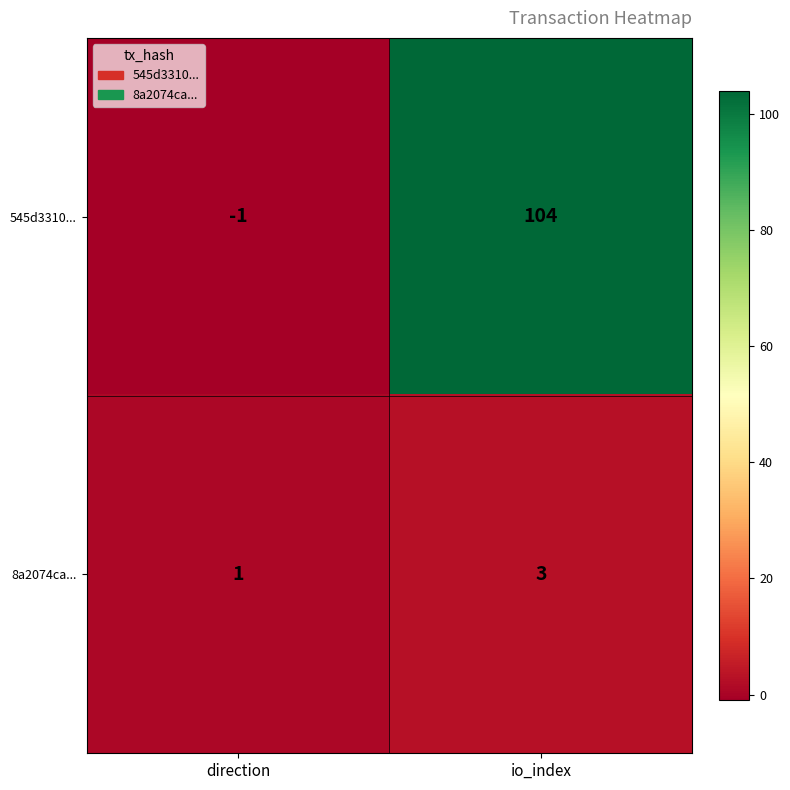

What is the maximum value for 545d3310...?

104